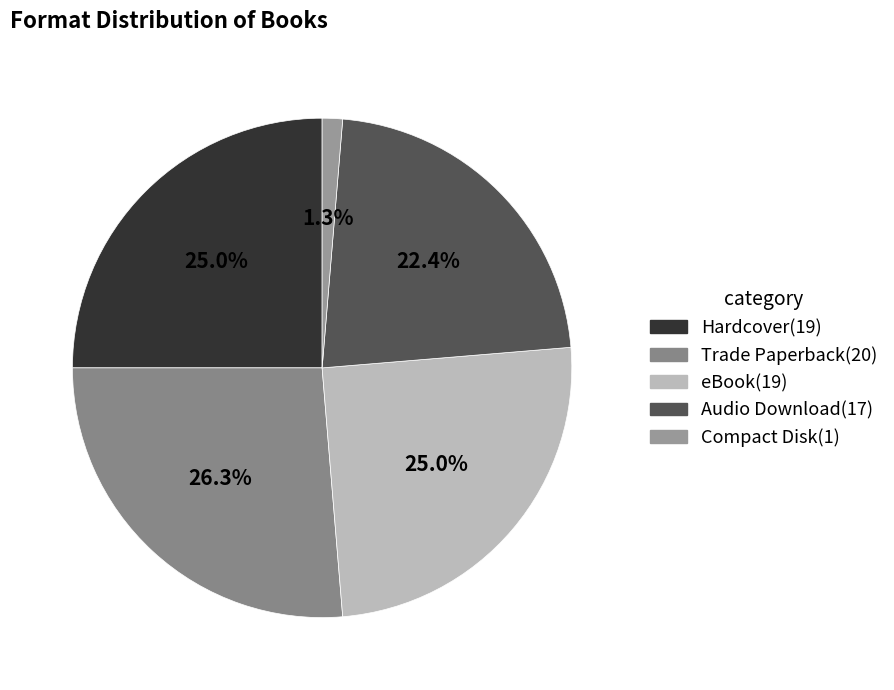

Is Trade Paperback the majority of the pie?

No